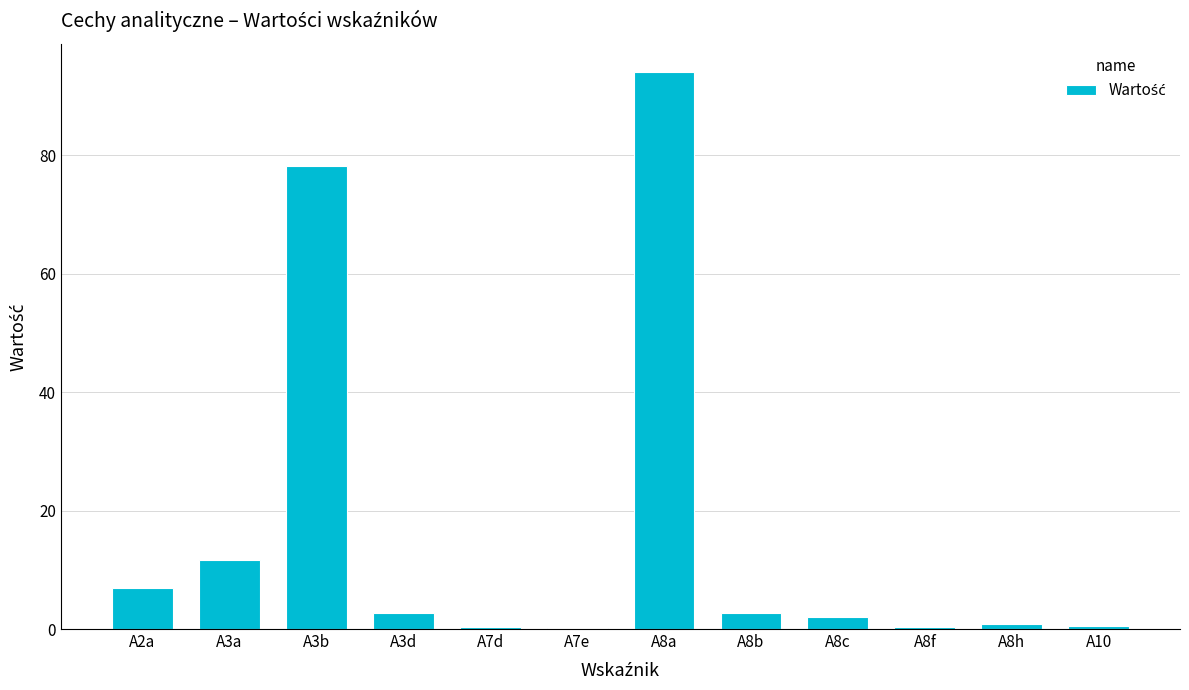

At which label is the value closest to 47?

A3b